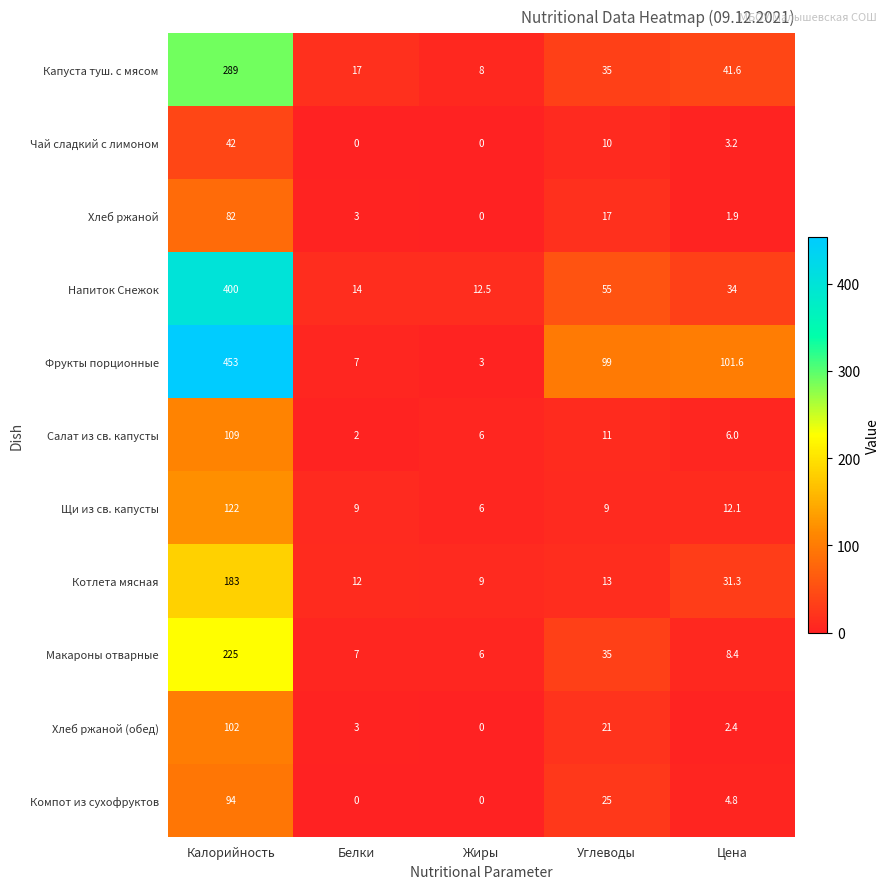

What is the spread (max minus min) of values at Углеводы?

90.0